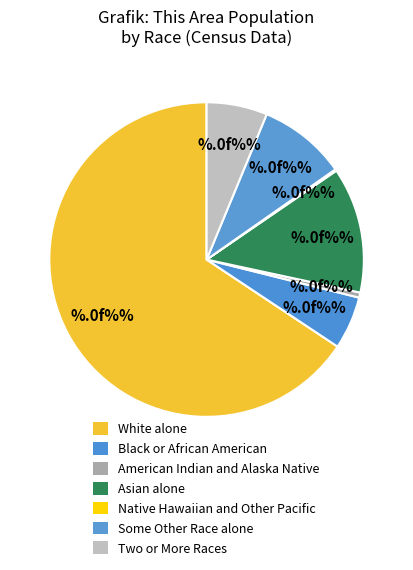

Is the sum of Native Hawaiian and Other Pacific and Two or More Races greater than half?

No